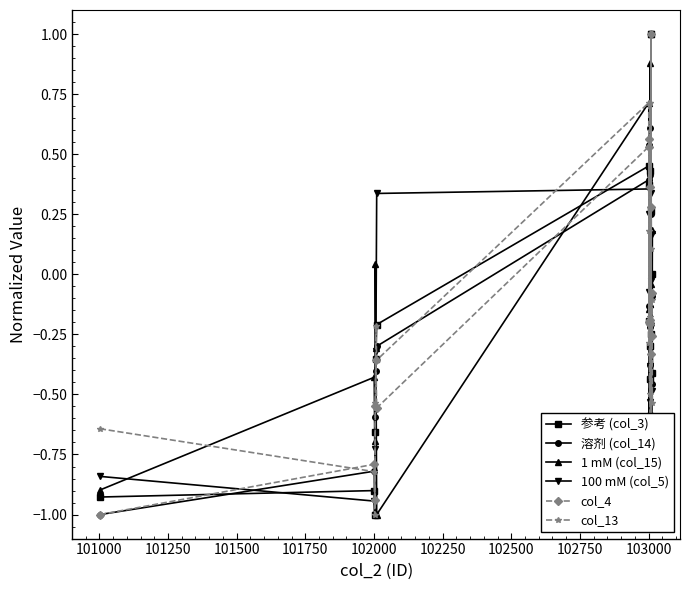

In 参考 (col_3), how many points are higher than both neighbors (excluding endpoints)?

6